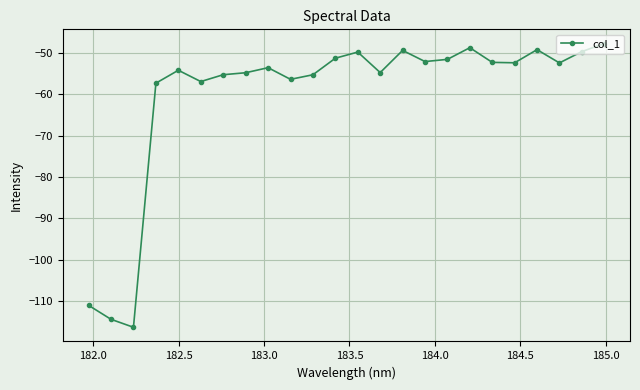

What is the difference between the maximum and minimum values?

68.7